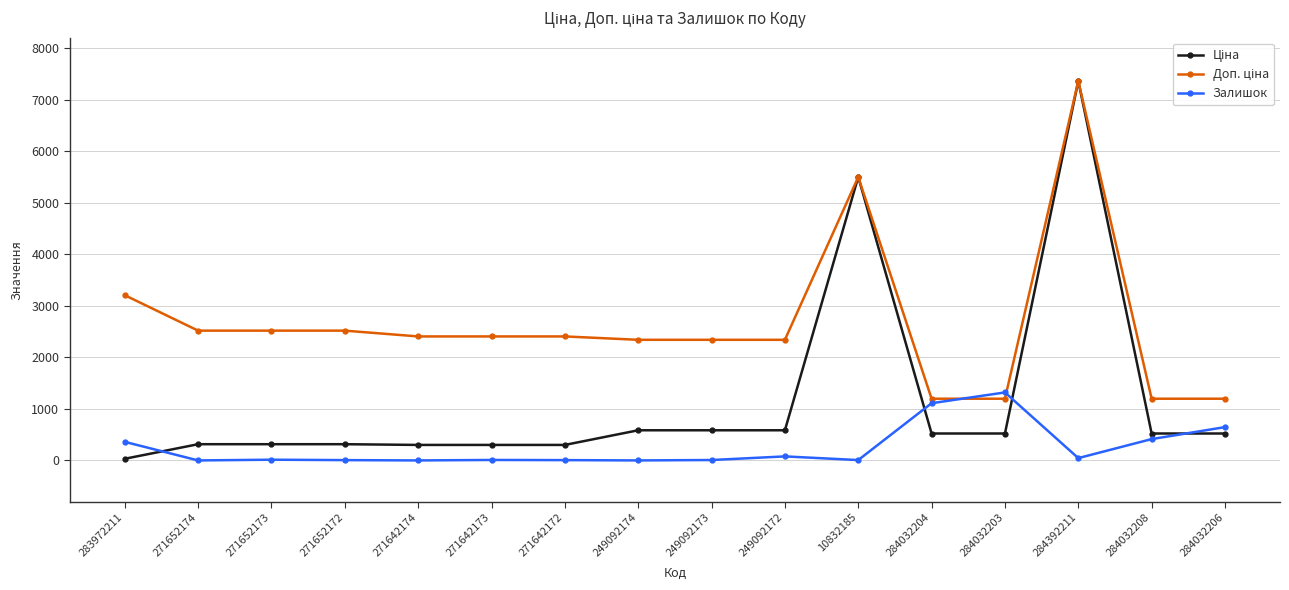

What is the difference between the highest and lowest values at 284032208?

783.0